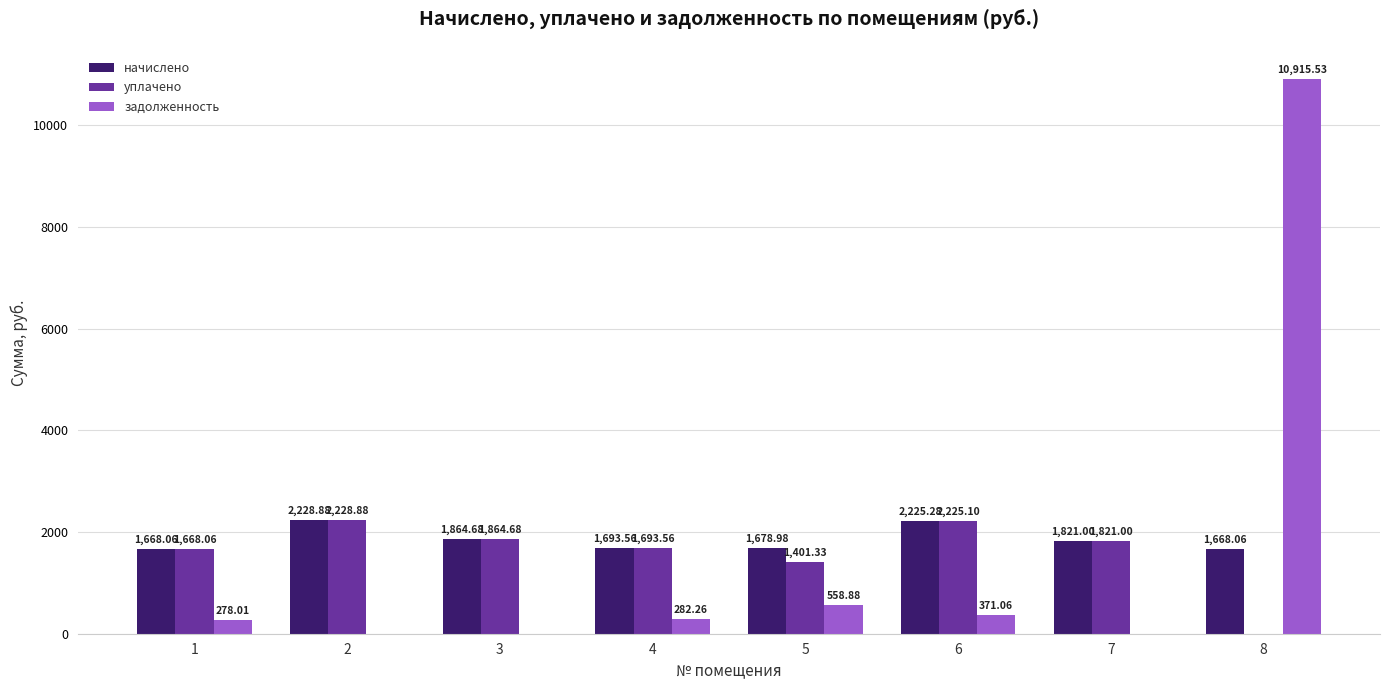

Which series changed the most between 4 and 7?

задолженность